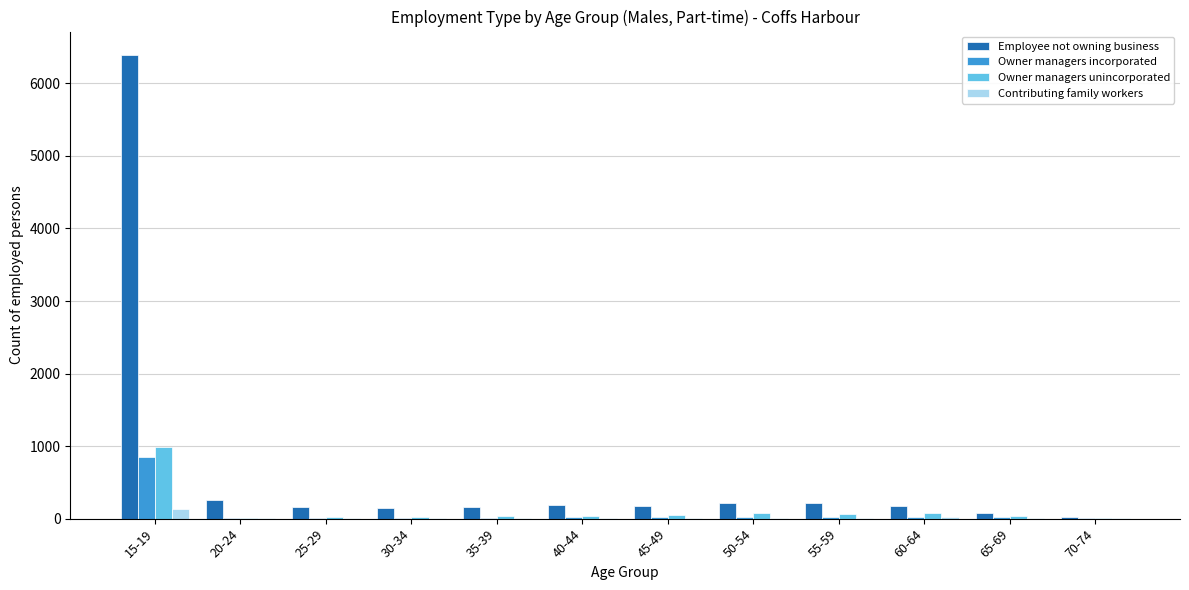

What is the spread (max minus min) of values at 30-34?

139